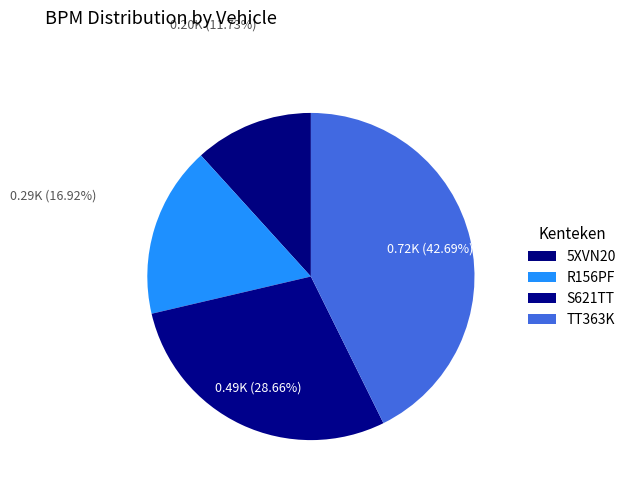

What is the total percentage of TT363K and 5XVN20?

54.4%